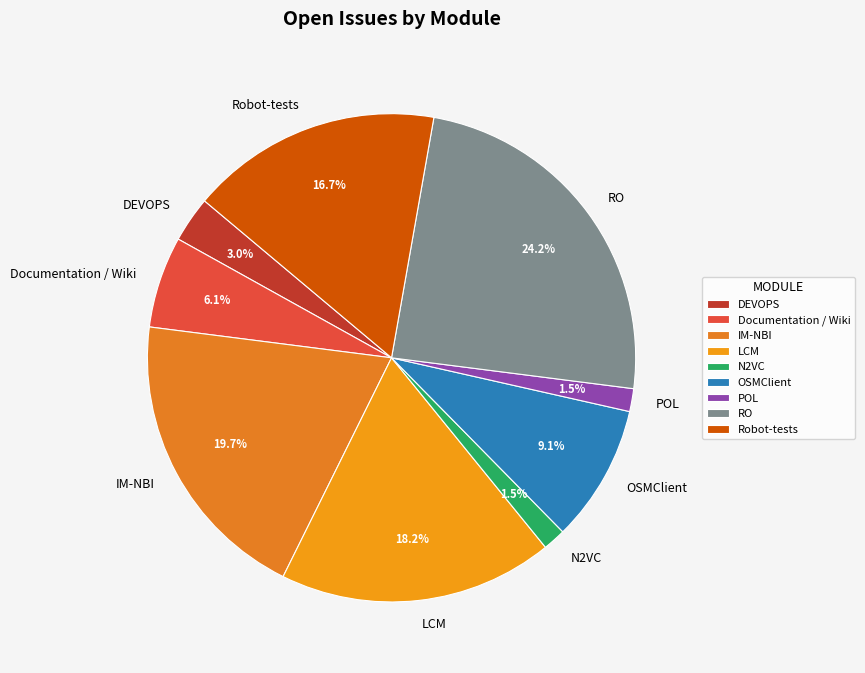

What is the largest slice in the pie chart?

RO